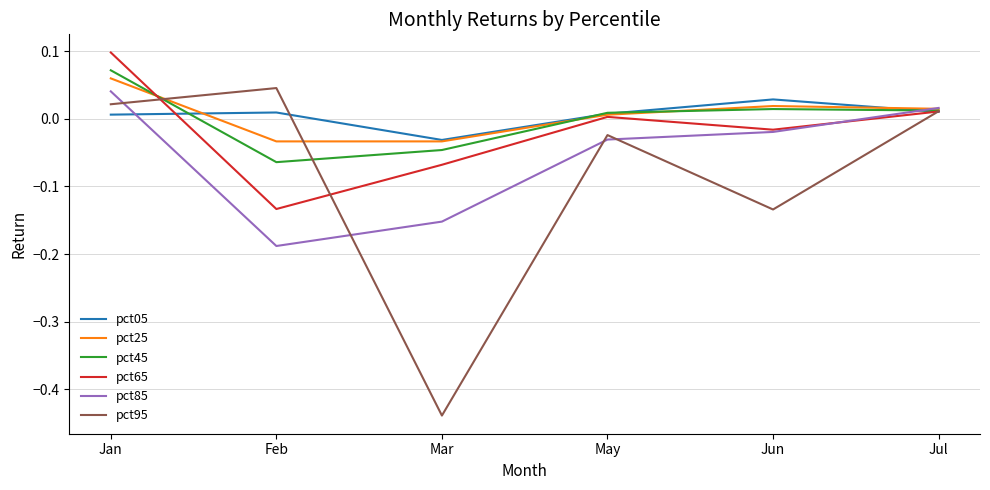

At which category does the chart reach its minimum across all series?

Mar